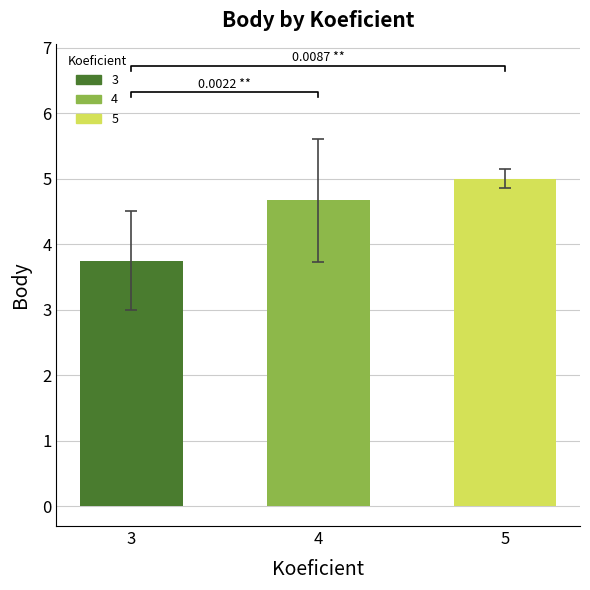

True or false: the data shows 3.2 at 4.

False